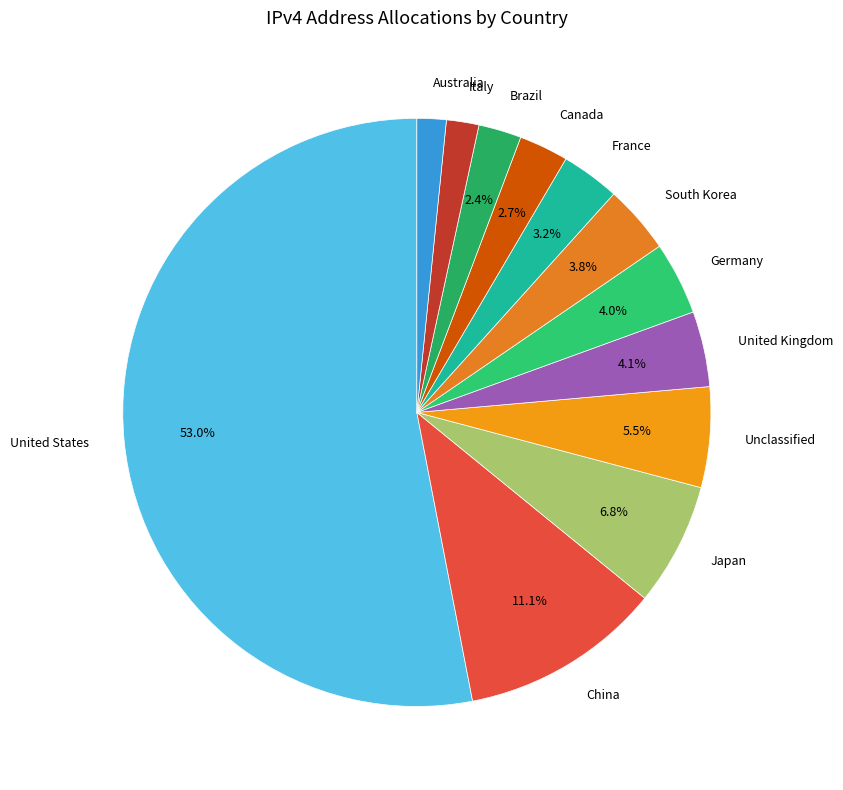

Which has a higher value, United Kingdom or Brazil?

United Kingdom